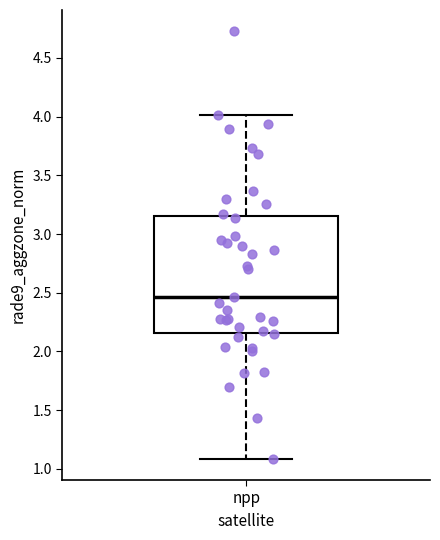

Read this box plot against the y-axis: the position of the median line, the range covered by the box, and the ends of both whiskers. The values are not printed on the chart, so give them approximately, as read against the axis.

median 2.45, box 2.15 to 3.15, whiskers 1.10 to 4.00